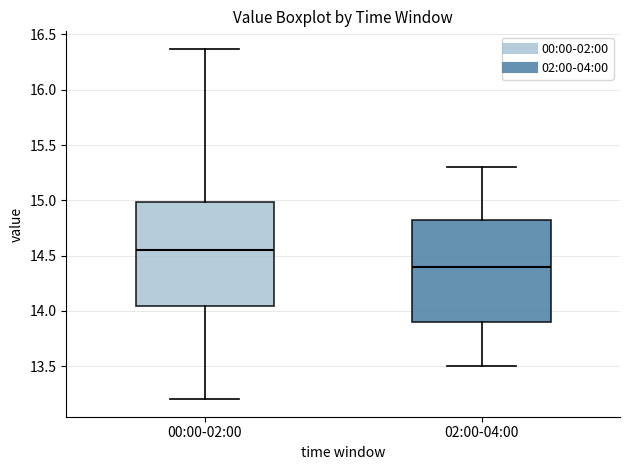

Reading left to right, transcribe this box plot: for each box, give where its median line is, the range the box spans, and where its two whiskers end, as read against the y-axis. The values are not printed on the chart, so give them approximately, as read against the axis.

00:00-02:00: median 14.55, box 14.05 to 15.00, whiskers 13.20 to 16.35
02:00-04:00: median 14.40, box 13.90 to 14.85, whiskers 13.50 to 15.30